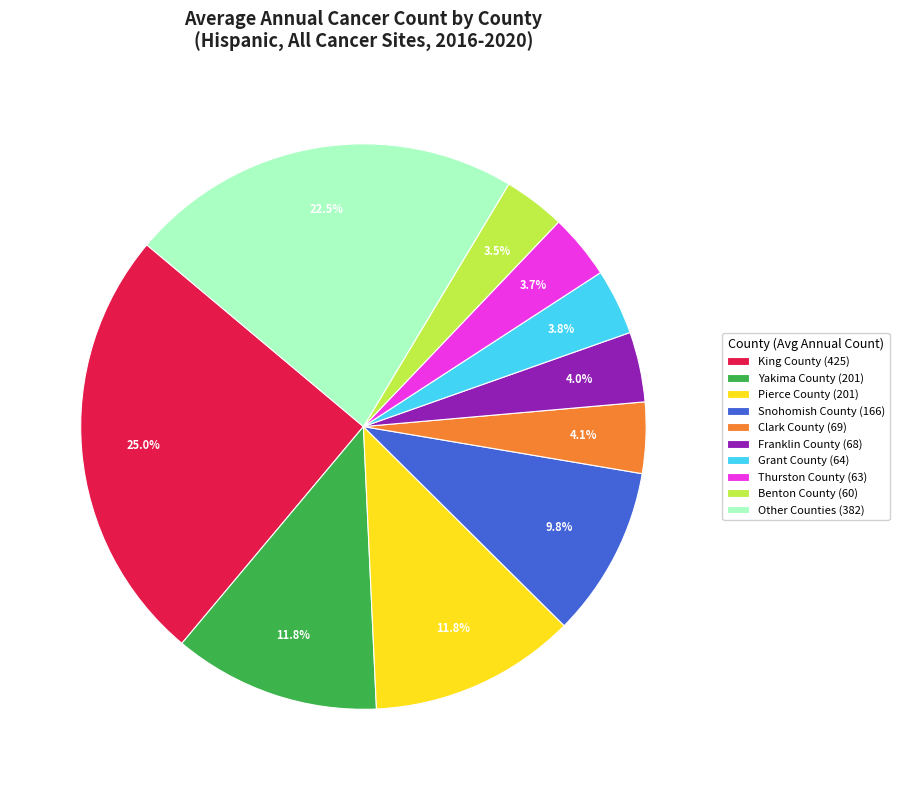

Which slice is the largest?

King County (425)